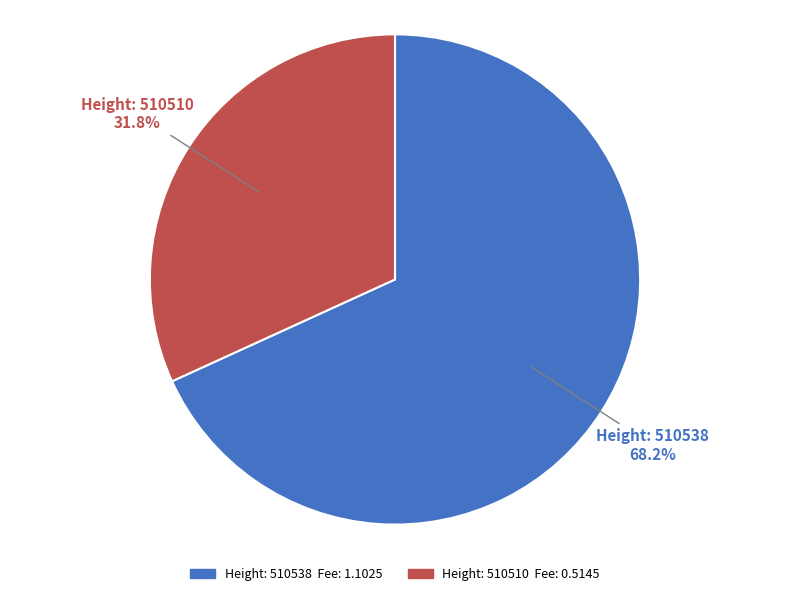

To the nearest percent, what is the difference between the largest and smallest slice percentages?

36%